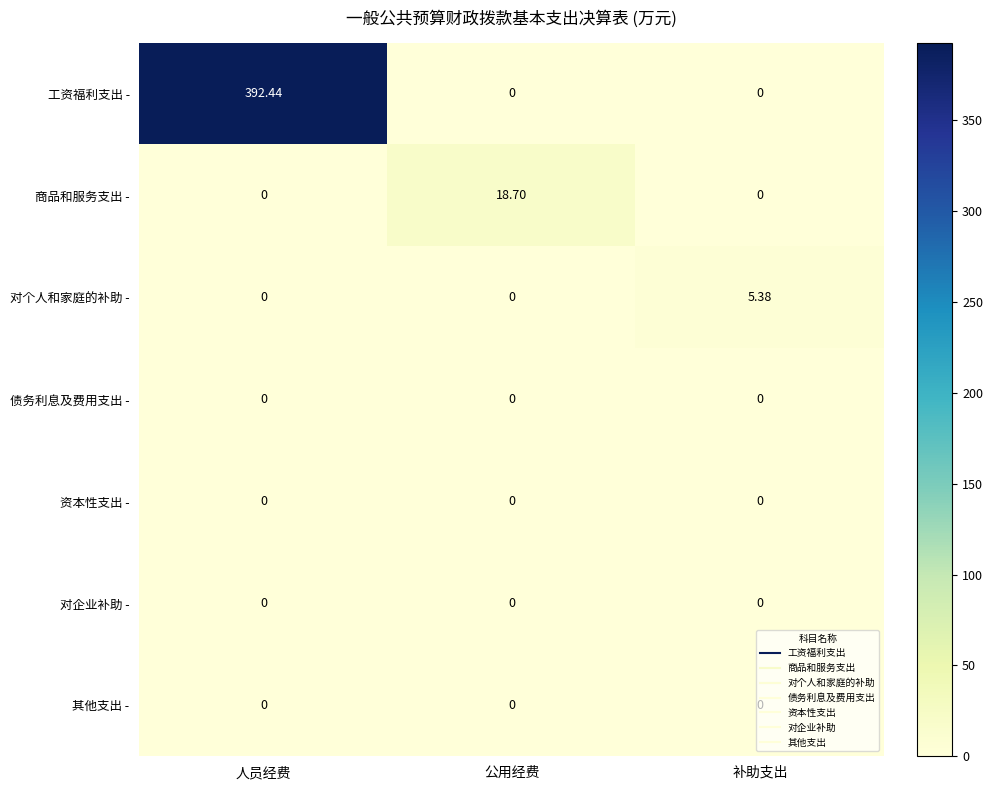

What is the difference between the highest and lowest values at 补助支出?

5.4